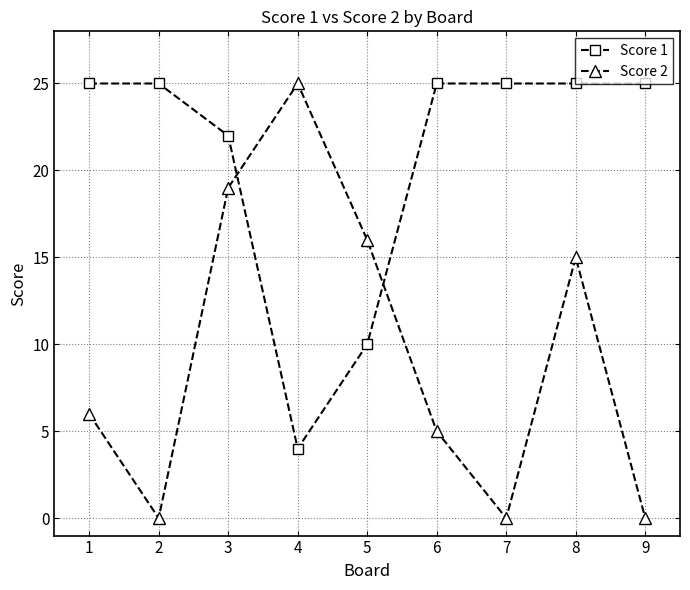

At which label is Score 2 closest to 12?

8